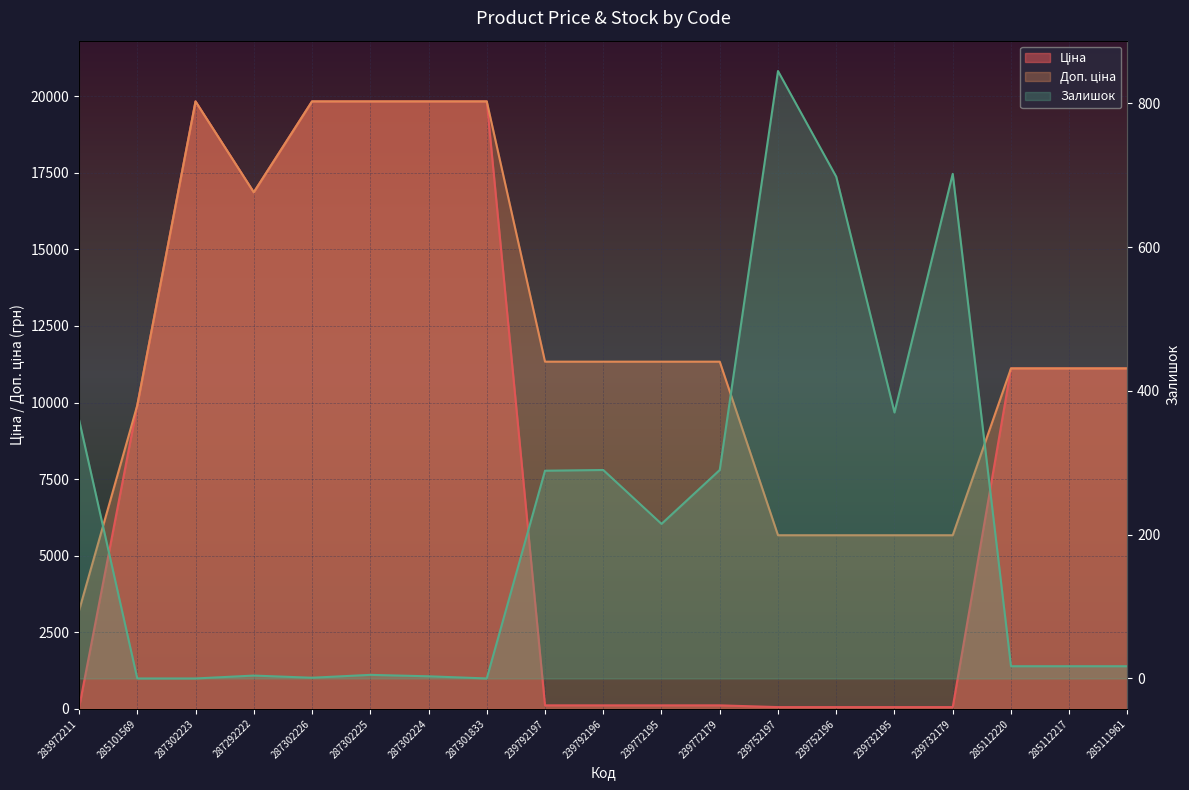

True or false: Доп. ціна has a value of 10213.9 at 287301833.

False